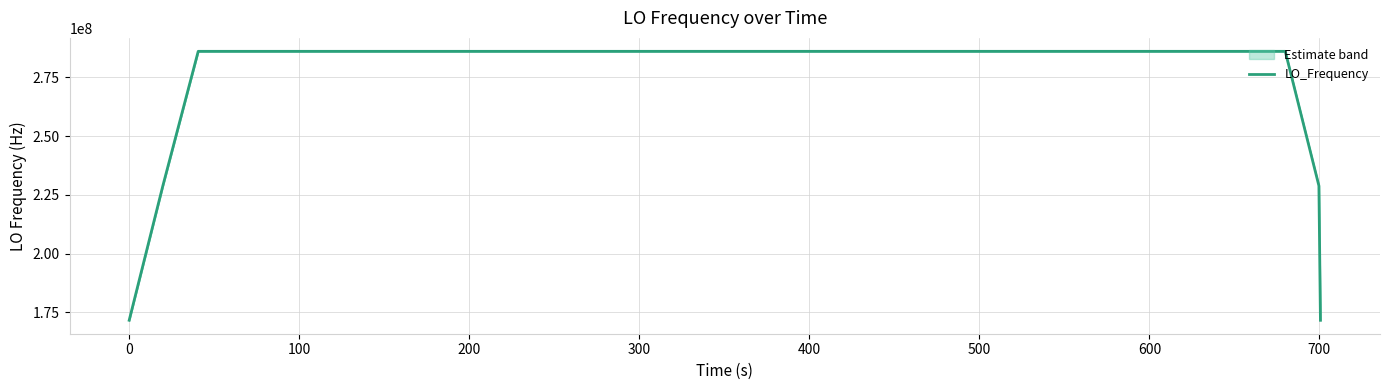

What is the highest value of the LO_Frequency series?

286047001.2